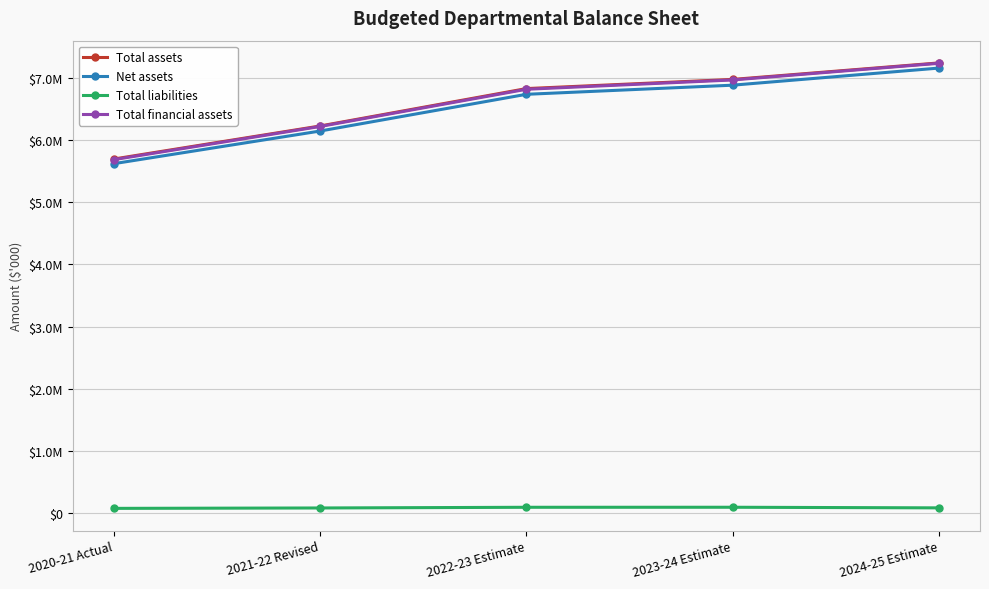

What are all the series names shown in the legend?

Total assets, Net assets, Total liabilities, Total financial assets